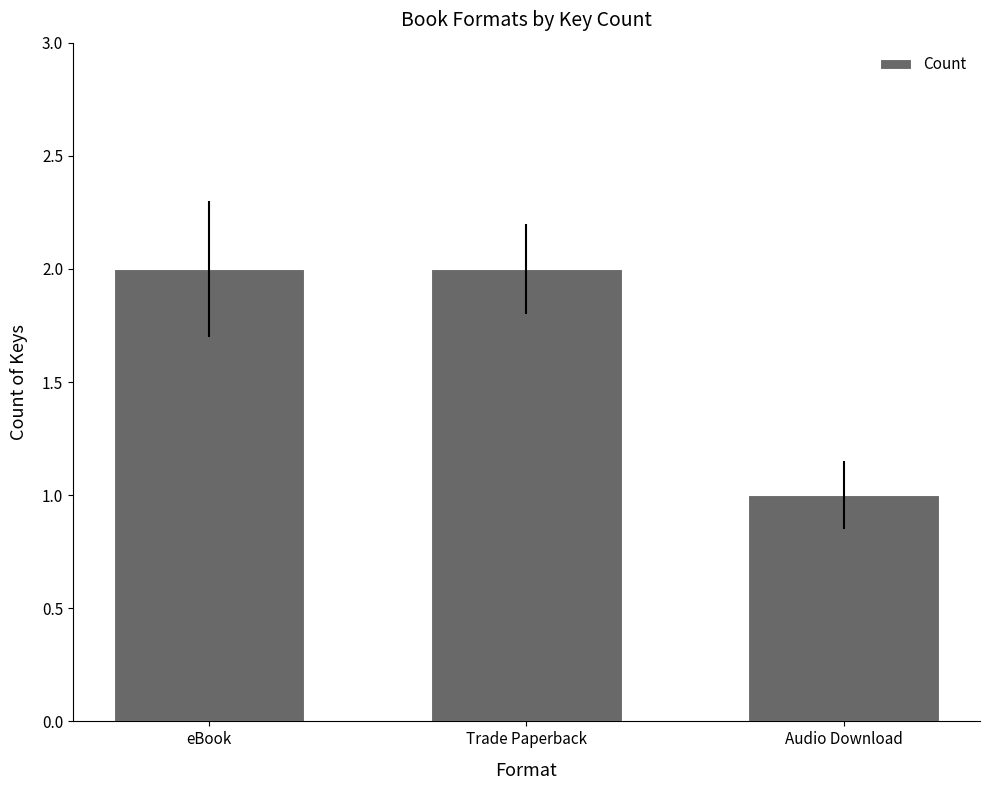

Reading left to right, extract all data points from this chart.

2	2	1